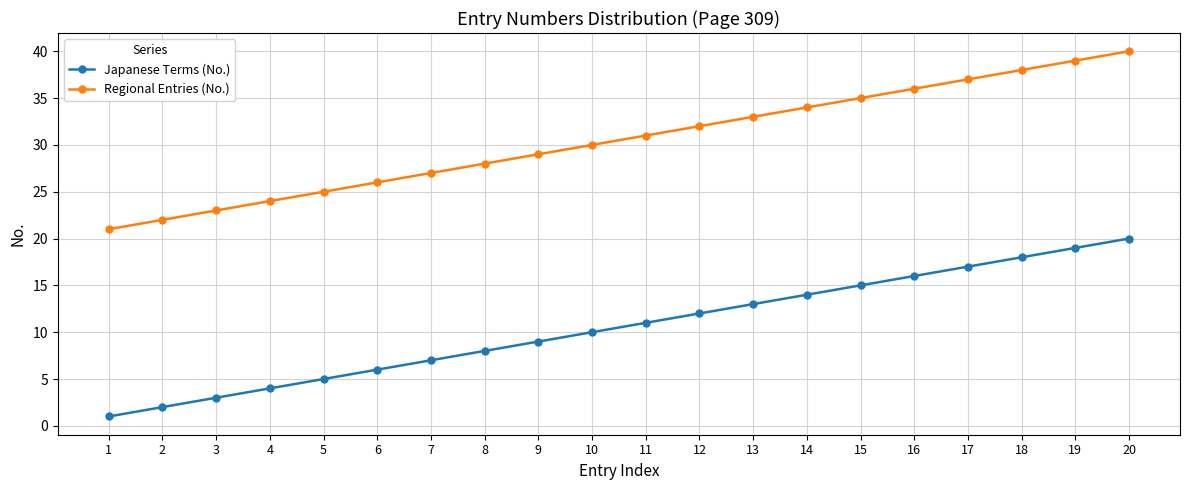

Reading left to right, extract all data points from this chart.

Japanese Terms (No.): 1	2	3	4	5	6	7	8	9	10	11	12	13	14	15	16	17	18	19	20
Regional Entries (No.): 21	22	23	24	25	26	27	28	29	30	31	32	33	34	35	36	37	38	39	40